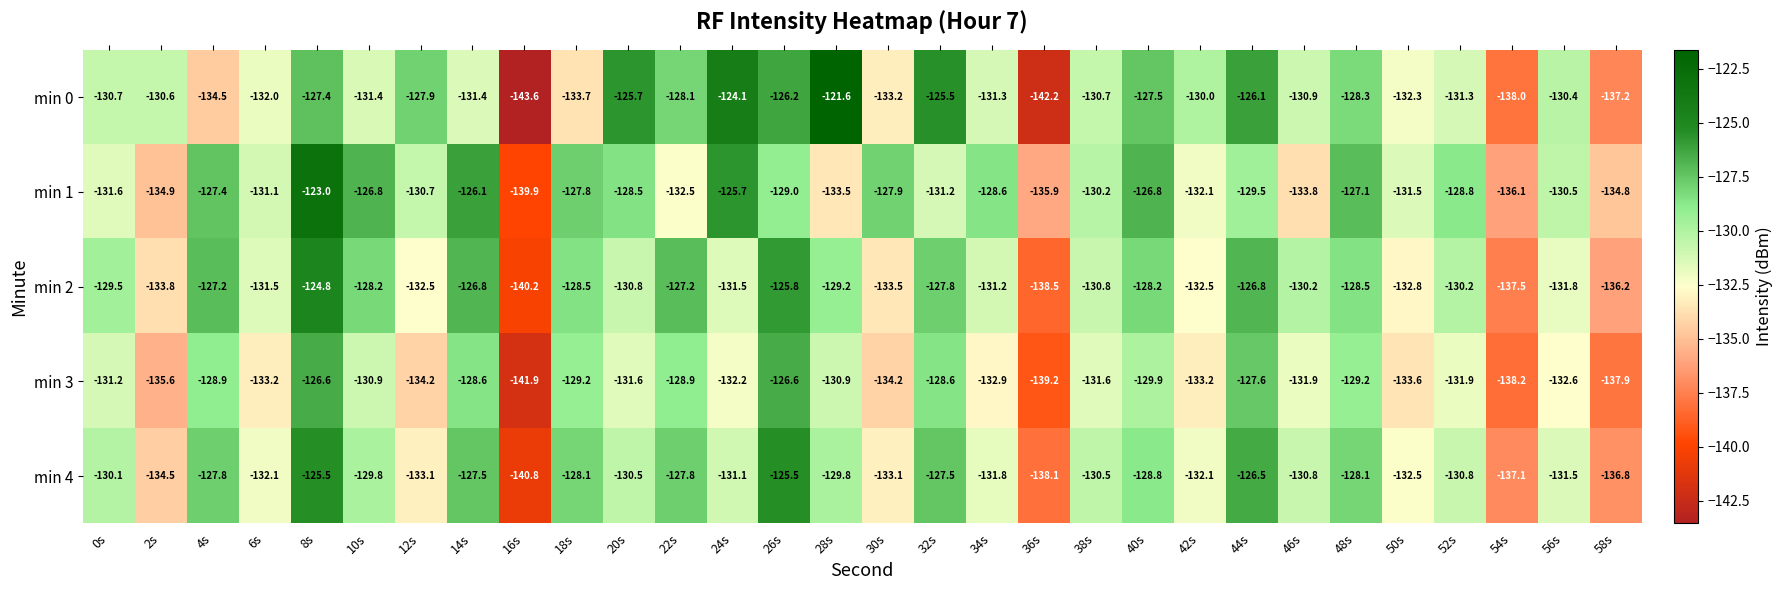

List the series in order of their peak value, lowest first.

min 3, min 4, min 2, min 1, min 0